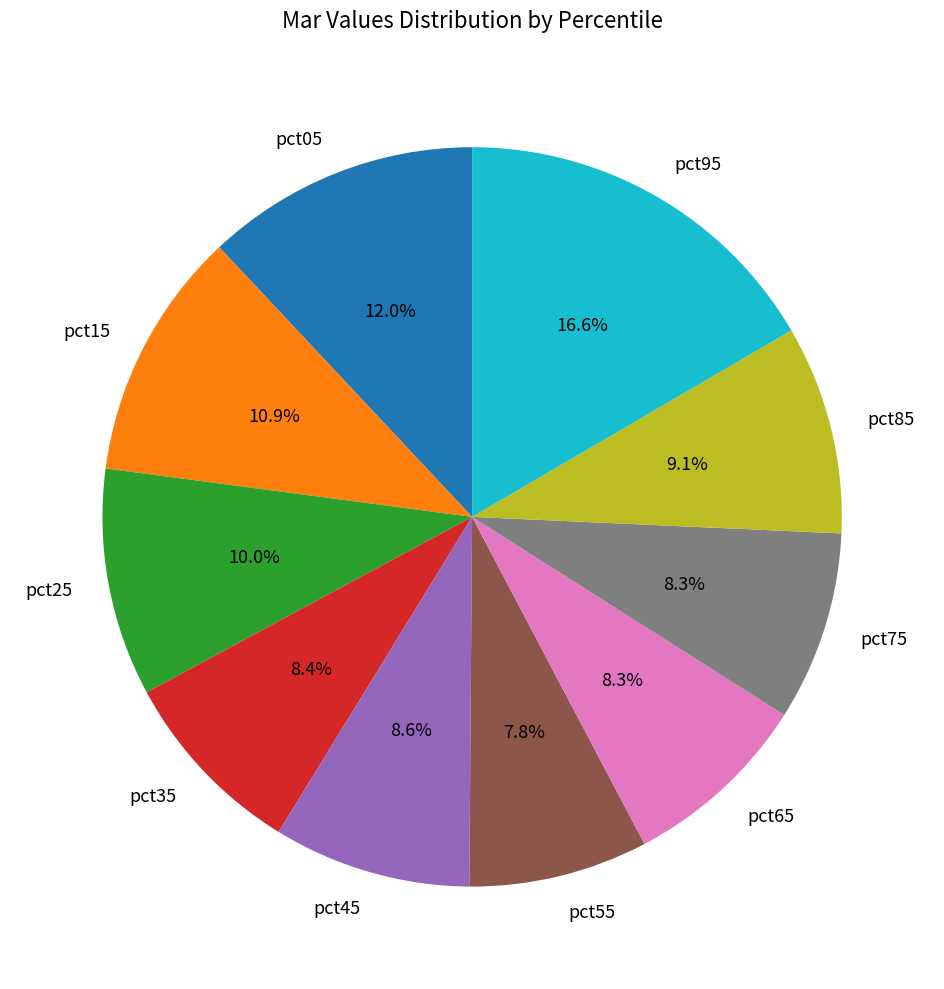

Is there a majority slice in this chart?

No